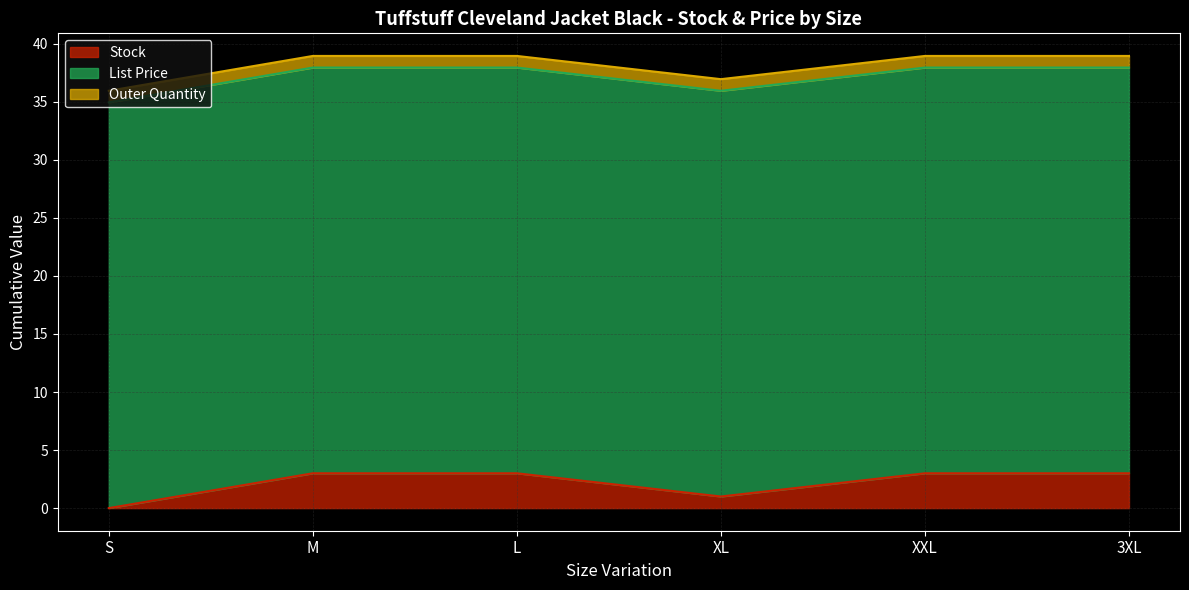

What is the label of the 3rd point from the right?

XL